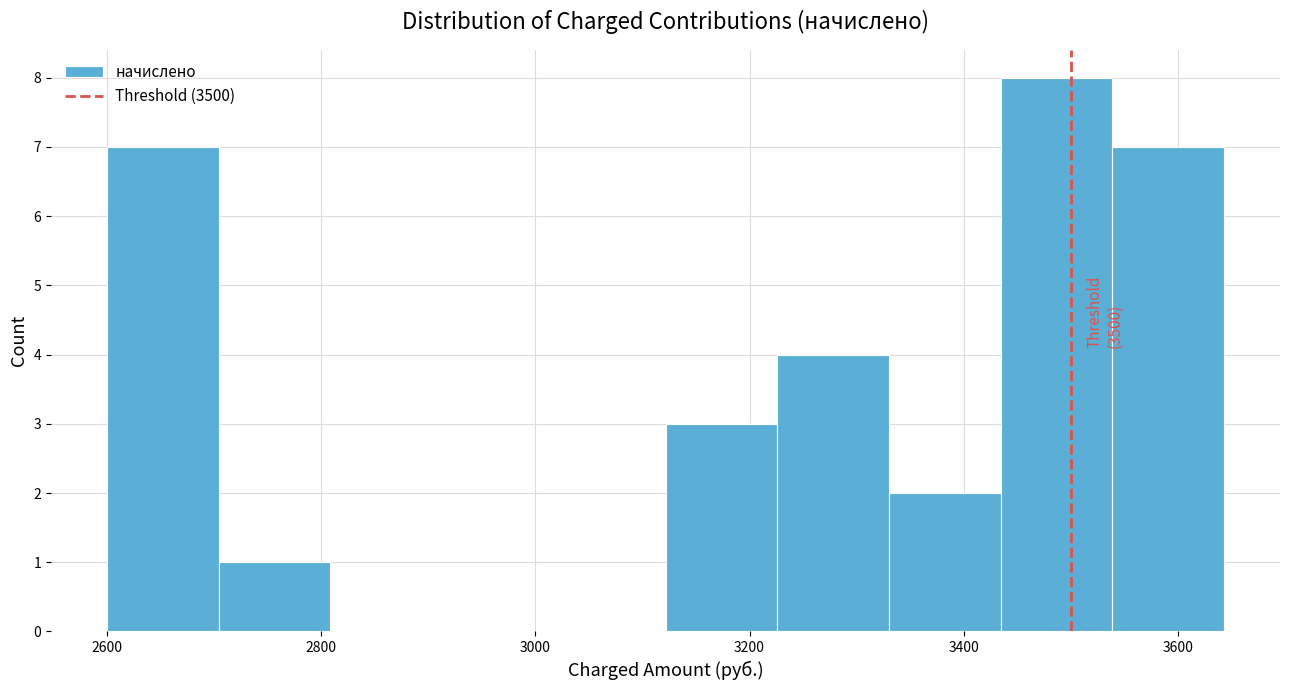

Which range on the x-axis has the tallest bar?

3440 to 3540